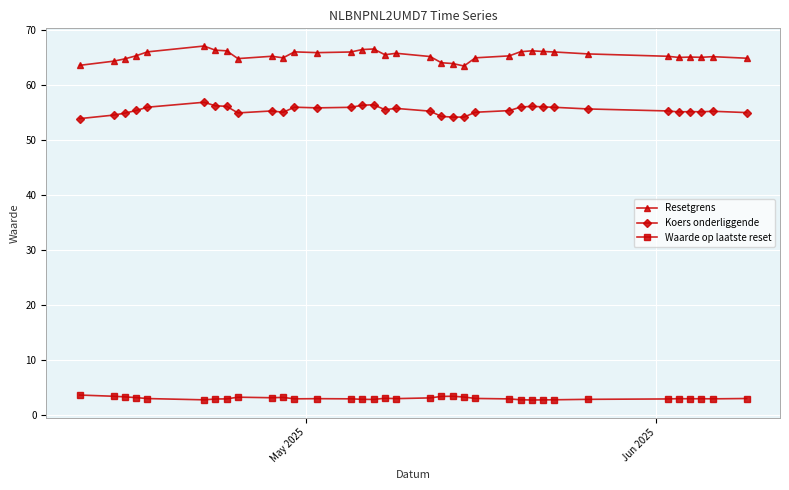

Which series has the largest total across all categories?

Resetgrens